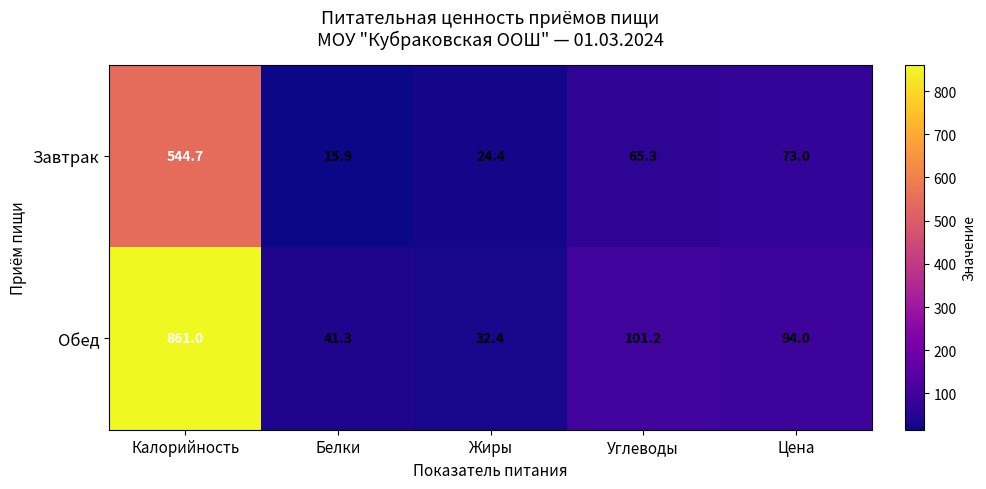

What is the total value across all series at Углеводы?

166.5